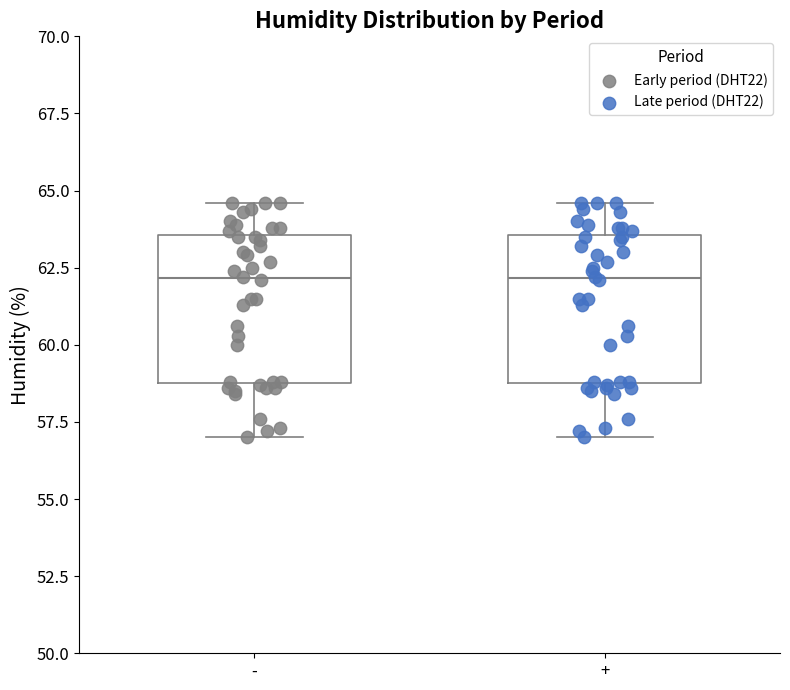

Reading left to right, transcribe this box plot: for each box, give where its median line is, the range the box spans, and where its two whiskers end, as read against the y-axis. The values are not printed on the chart, so give them approximately, as read against the axis.

-: median 62.0, box 59.0 to 63.5, whiskers 57.0 to 64.5
+: median 62.0, box 59.0 to 63.5, whiskers 57.0 to 64.5